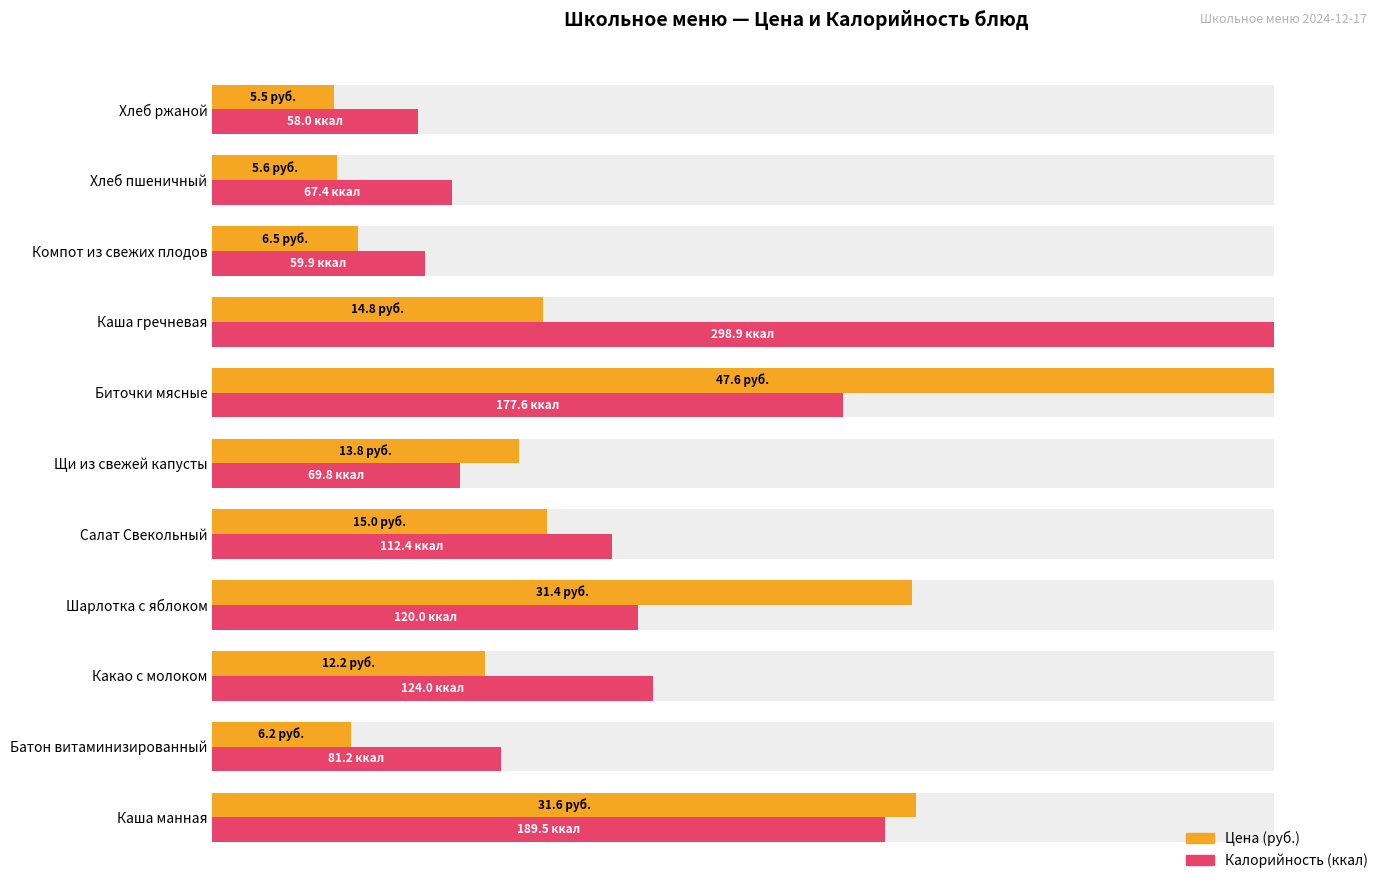

Between Щи из свежей капусты and Компот из свежих плодов, which series saw the biggest shift?

Цена